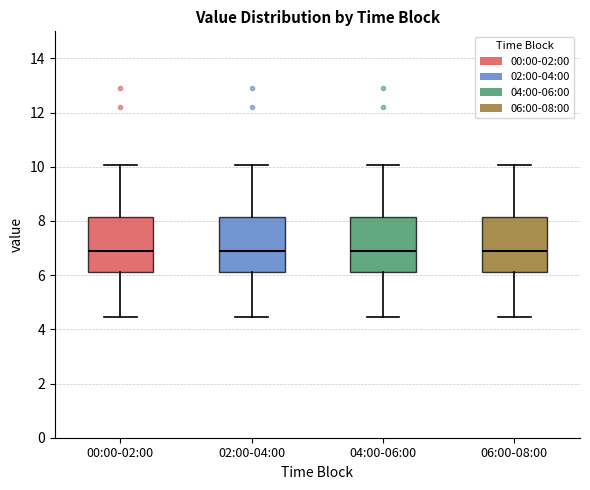

Reading left to right, read every box against the y-axis: the position of its median line, the range the box covers, and the ends of its whiskers. The values are not printed on the chart, so give them approximately, as read against the axis.

00:00-02:00: median 7.0, box 6.2 to 8.2, whiskers 4.4 to 10.0
02:00-04:00: median 7.0, box 6.2 to 8.2, whiskers 4.4 to 10.0
04:00-06:00: median 7.0, box 6.2 to 8.2, whiskers 4.4 to 10.0
06:00-08:00: median 7.0, box 6.2 to 8.2, whiskers 4.4 to 10.0